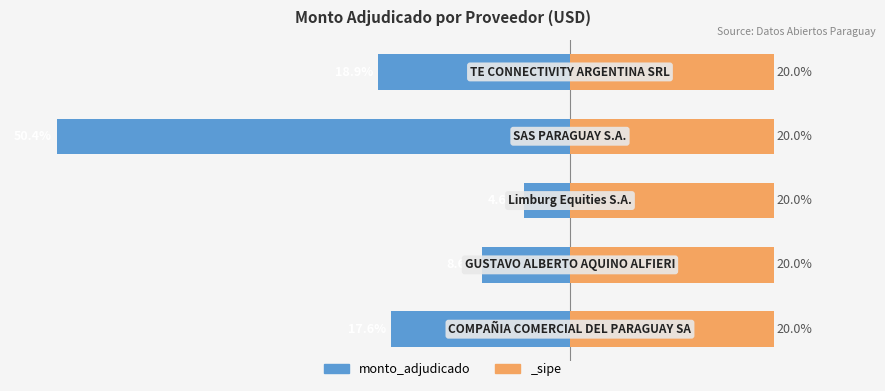

What is the approximate value at 0?

-17.6